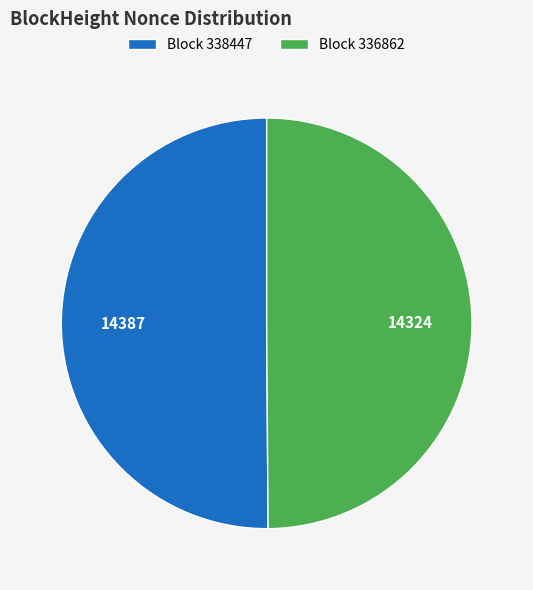

Is the sum of Block 336862 and Block 338447 greater than half?

Yes